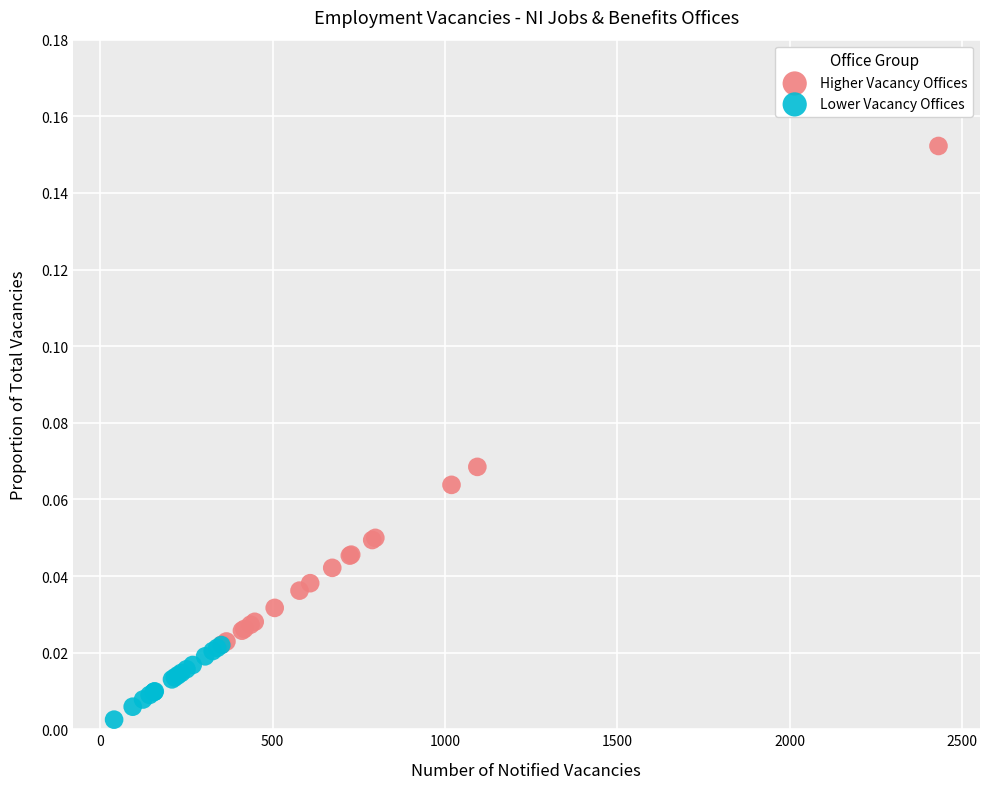

Which series has the widest spread of Y values?

Higher Vacancy Offices